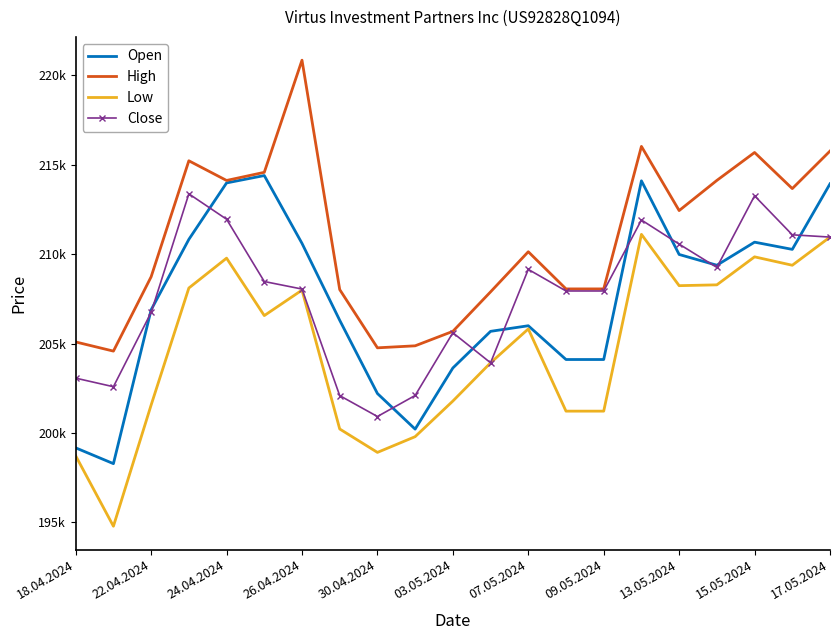

True or false: Low and Open intersect in this chart.

False